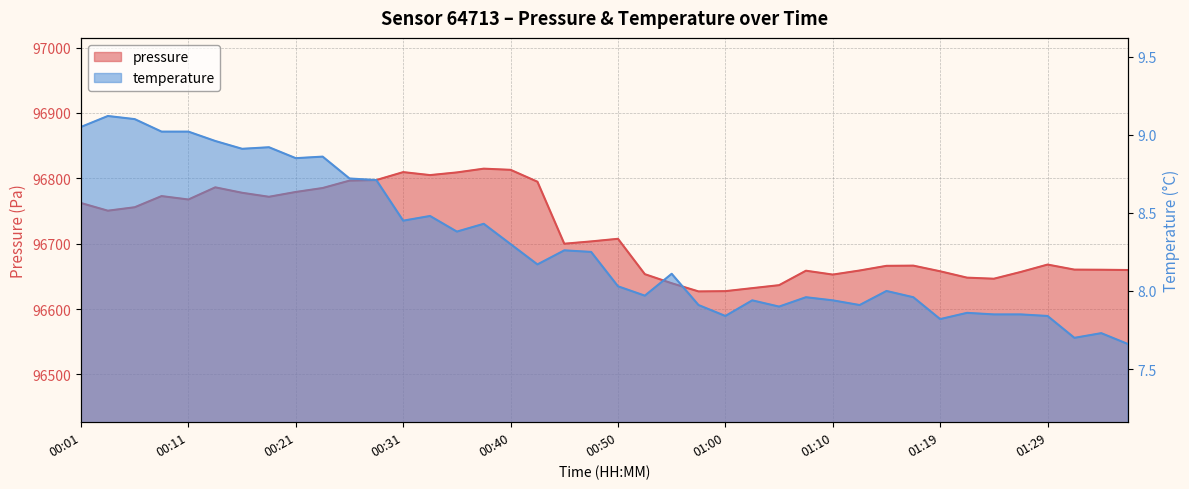

What is the greatest value displayed?

96814.7